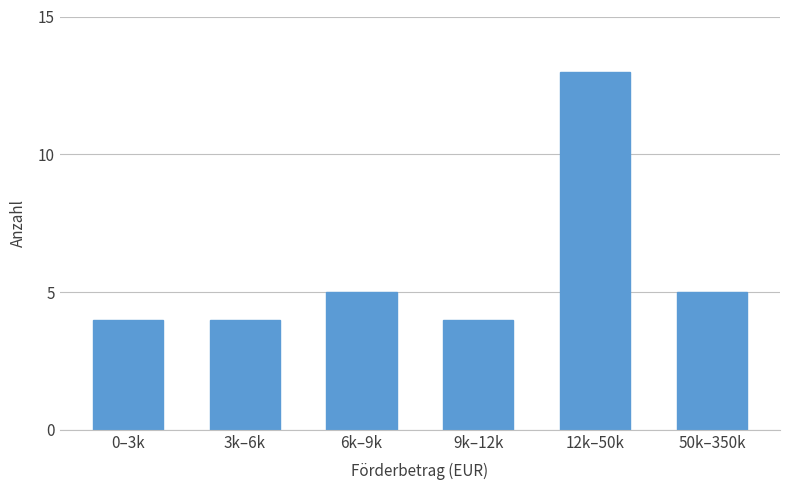

Reading left to right, what are all the values shown in this chart?

4	4	5	4	13	5